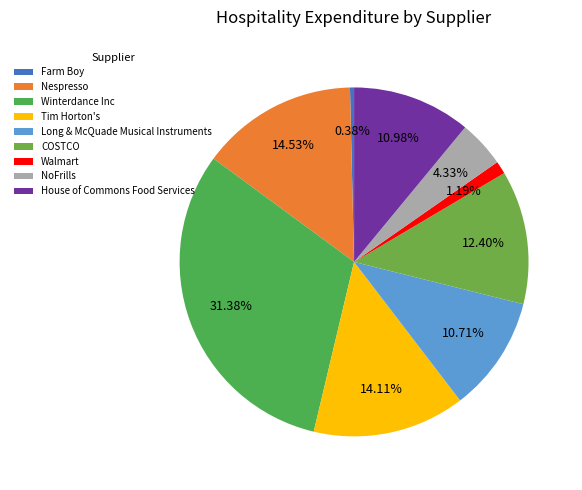

To the nearest percent, what is the combined percentage of Walmart and NoFrills?

6%